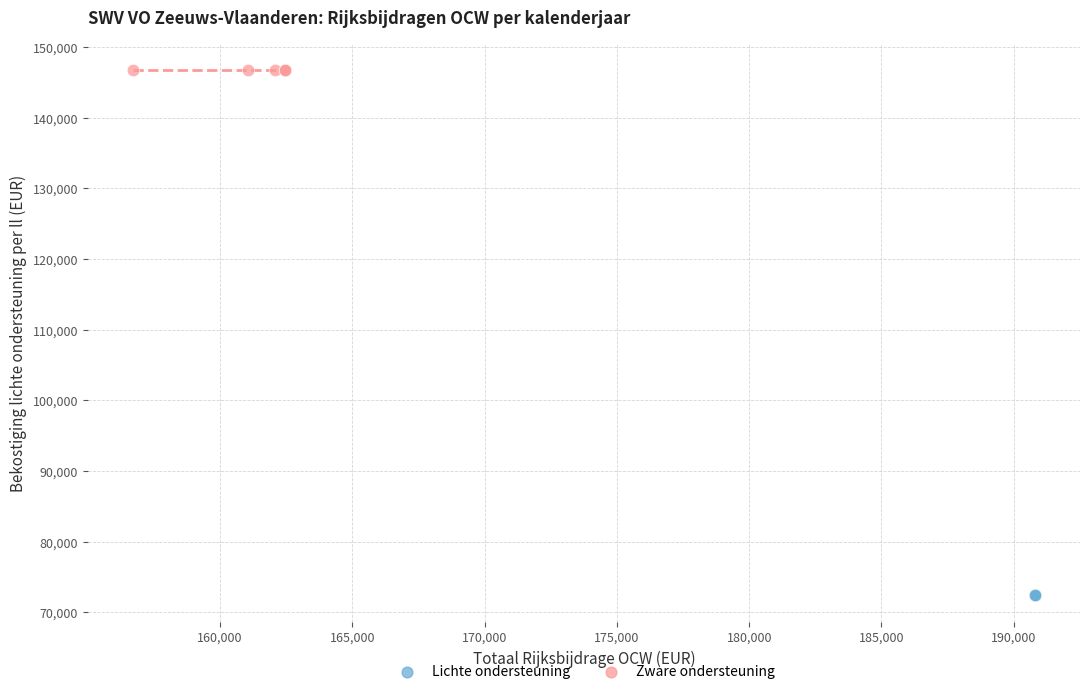

Which series reaches the maximum Y coordinate?

Zware ondersteuning